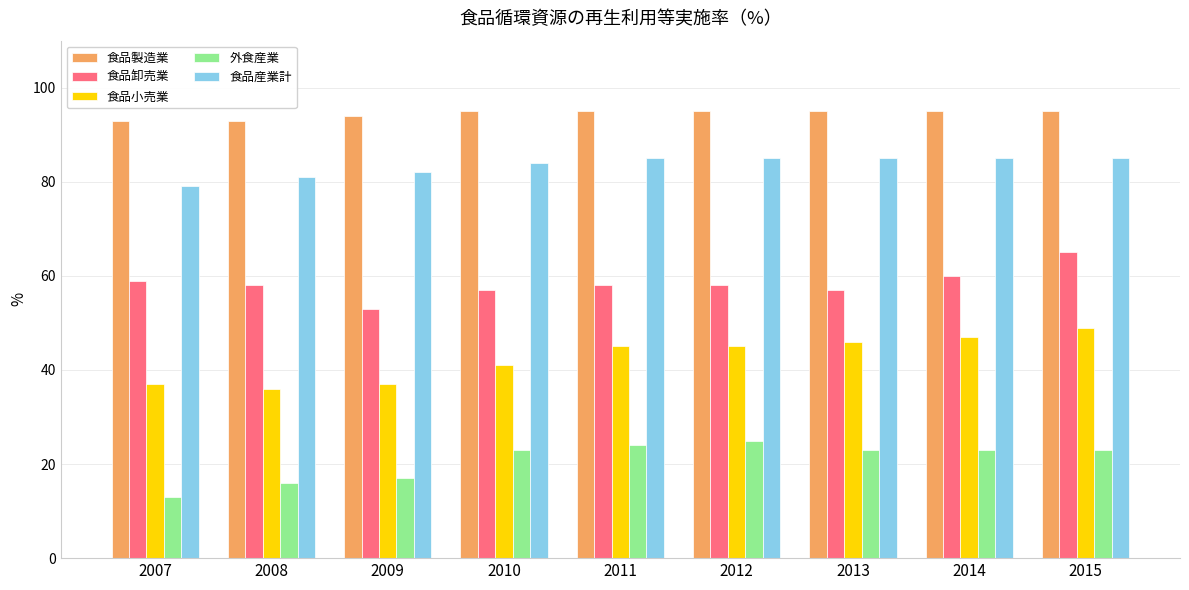

What is the sum of all 外食産業 values?

187